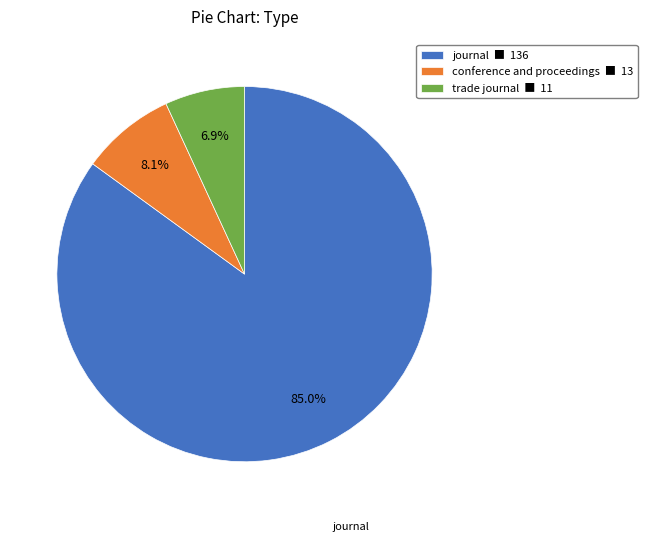

To the nearest percent, what is the average slice percentage?

33%